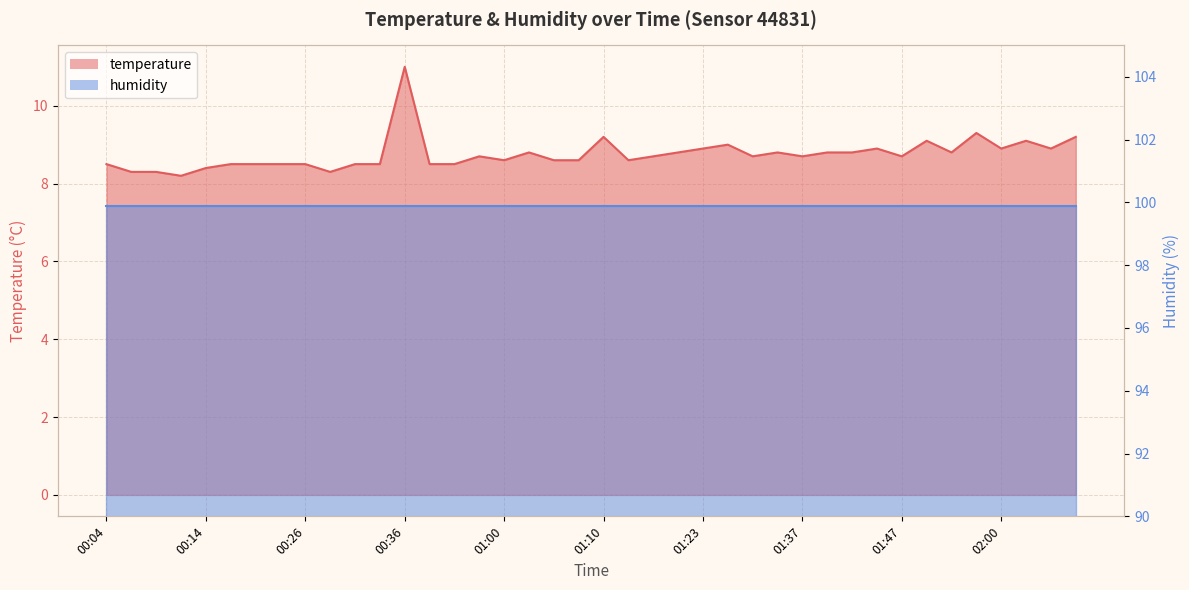

The chart shows a value of 2.6 at 00:23. True or false?

False